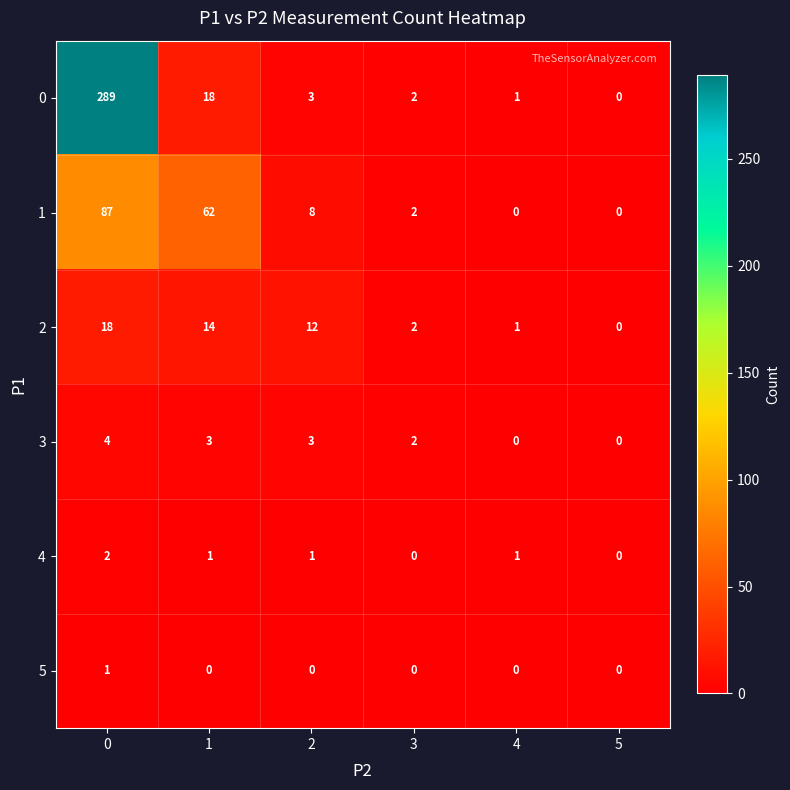

List the series in order of their peak value, lowest first.

5, 4, 3, 2, 1, 0